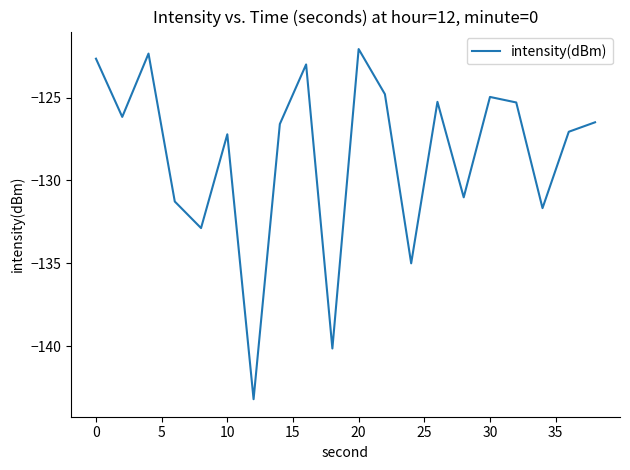

What is the difference between the maximum and minimum values?

21.1